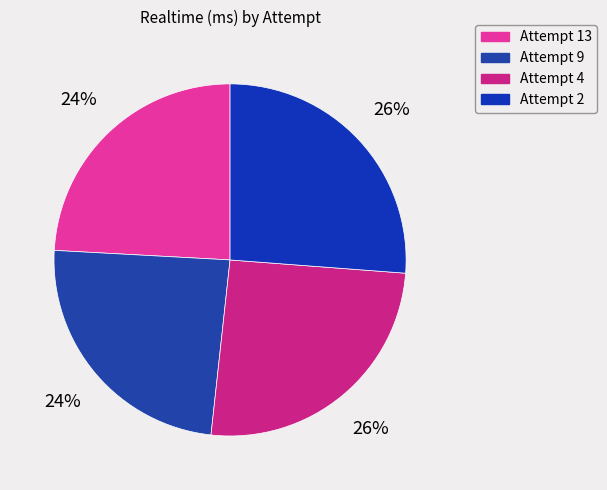

To the nearest percent, what portion does Attempt 4 represent?

26%